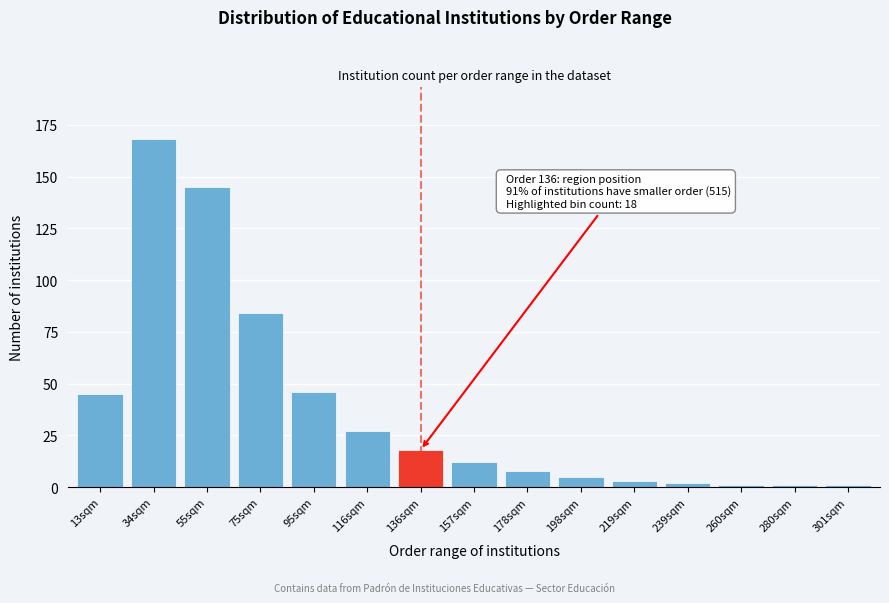

Reading right to left, extract all data points from this chart.

1	1	1	2	3	5	8	12	18	27	46	84	145	168	45